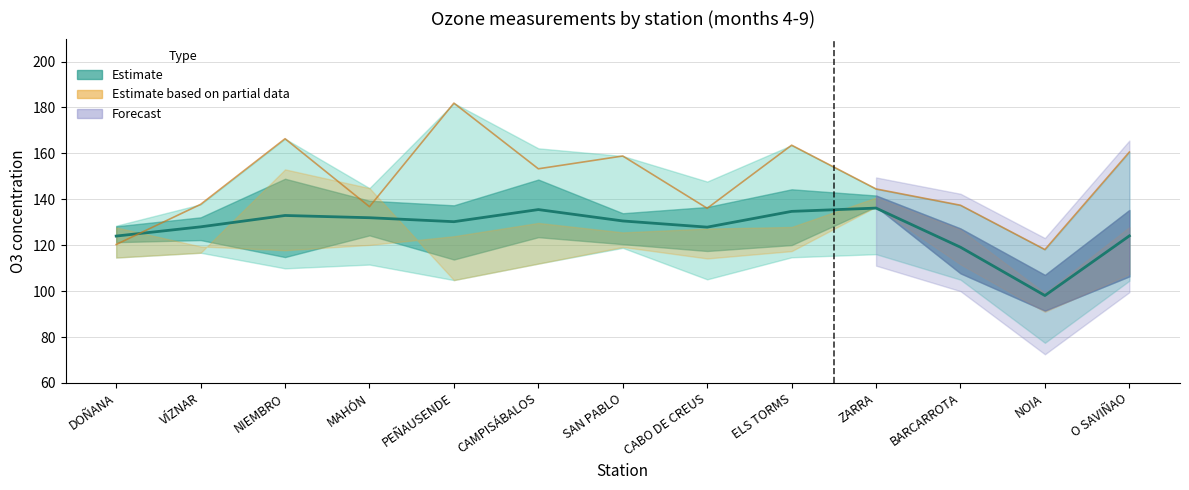

How many lines are shown in the chart?

2